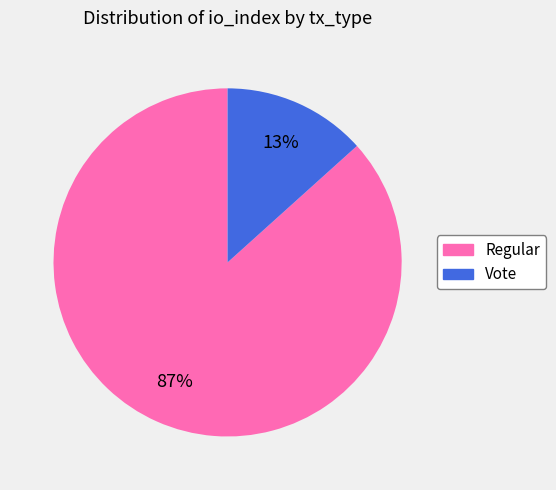

Do Regular and Vote together represent more than half of the pie?

Yes